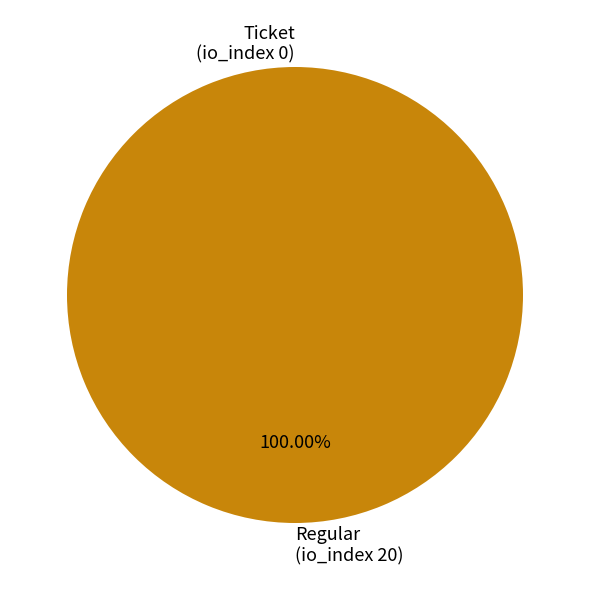

True or false: Regular (tx 1) accounts for 99% of the total.

False